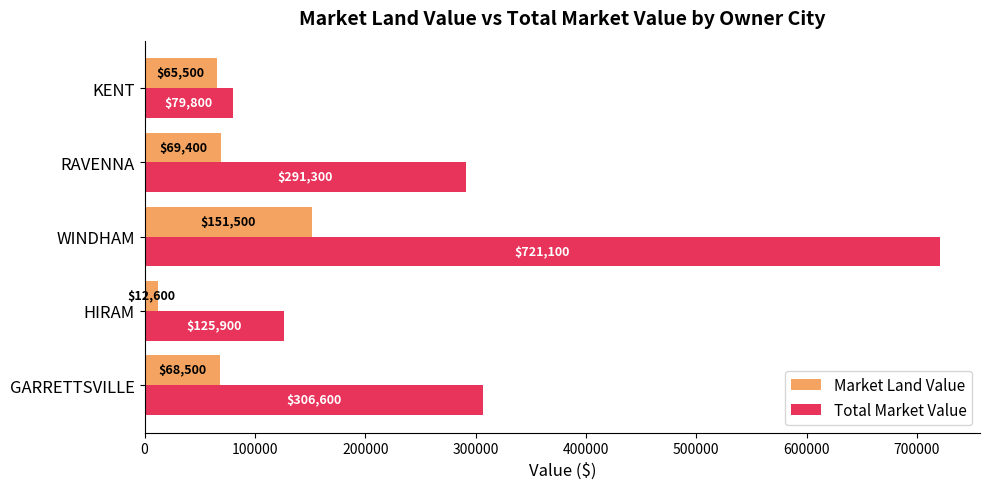

Rank the series by their maximum value, from highest to lowest.

Total Market Value, Market Land Value